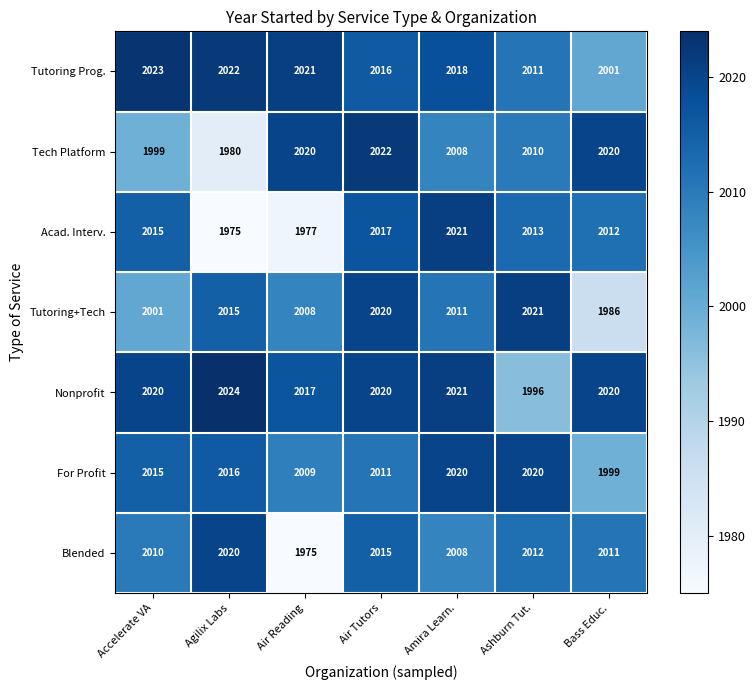

Is it true that Acad. Interv. equals 2017 at Air Tutors?

True